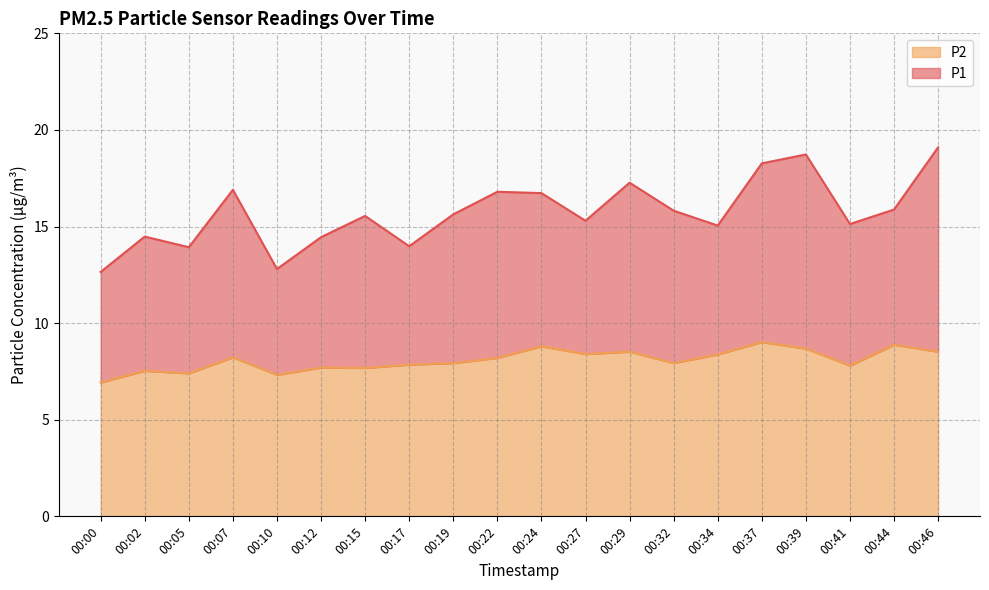

How many lines are shown in the chart?

2